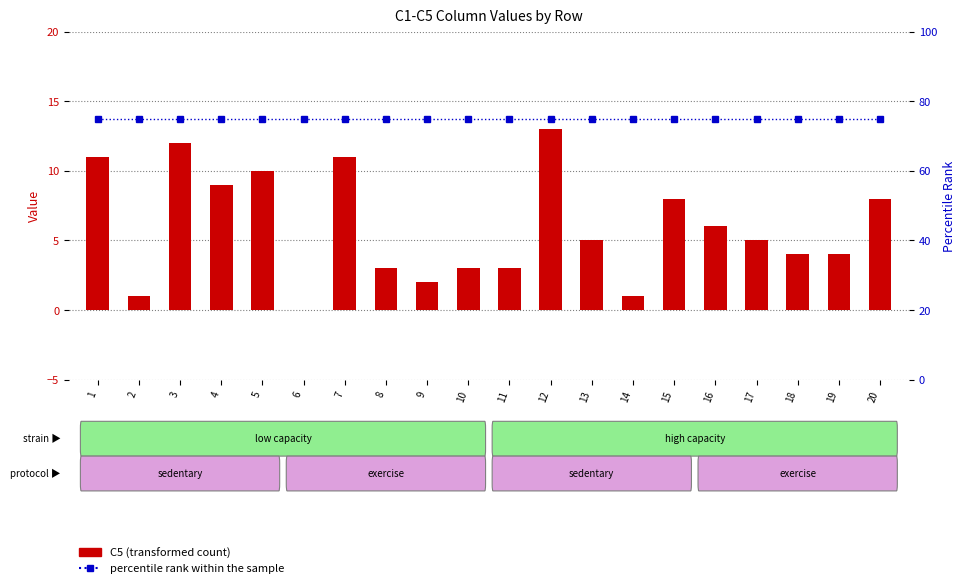

Rank the series by their average value, from highest to lowest.

percentile rank within the sample, C5 (transformed count)